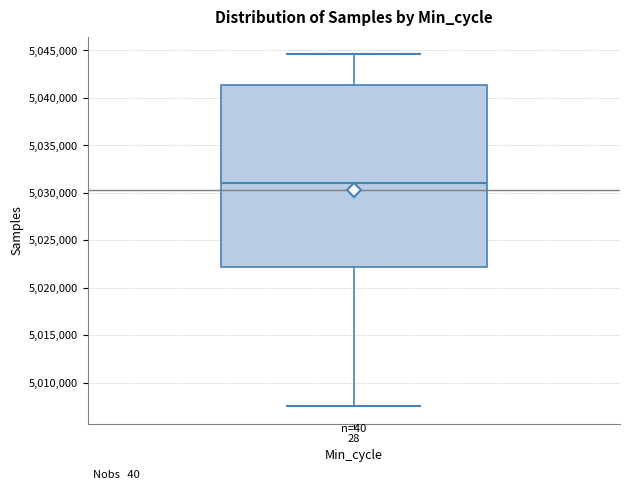

Where does the median line of the box at x = 28 sit on the y-axis? The values are not printed on the chart, so give them approximately, as read against the axis.

5031000